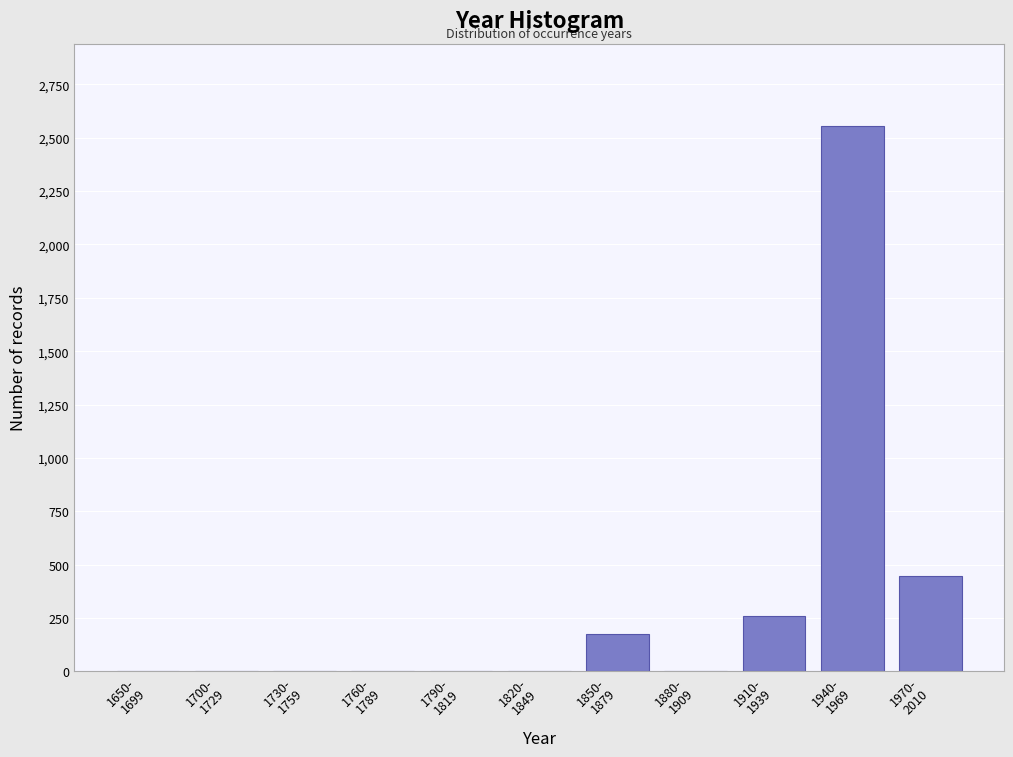

What is the sum of all values?

3442